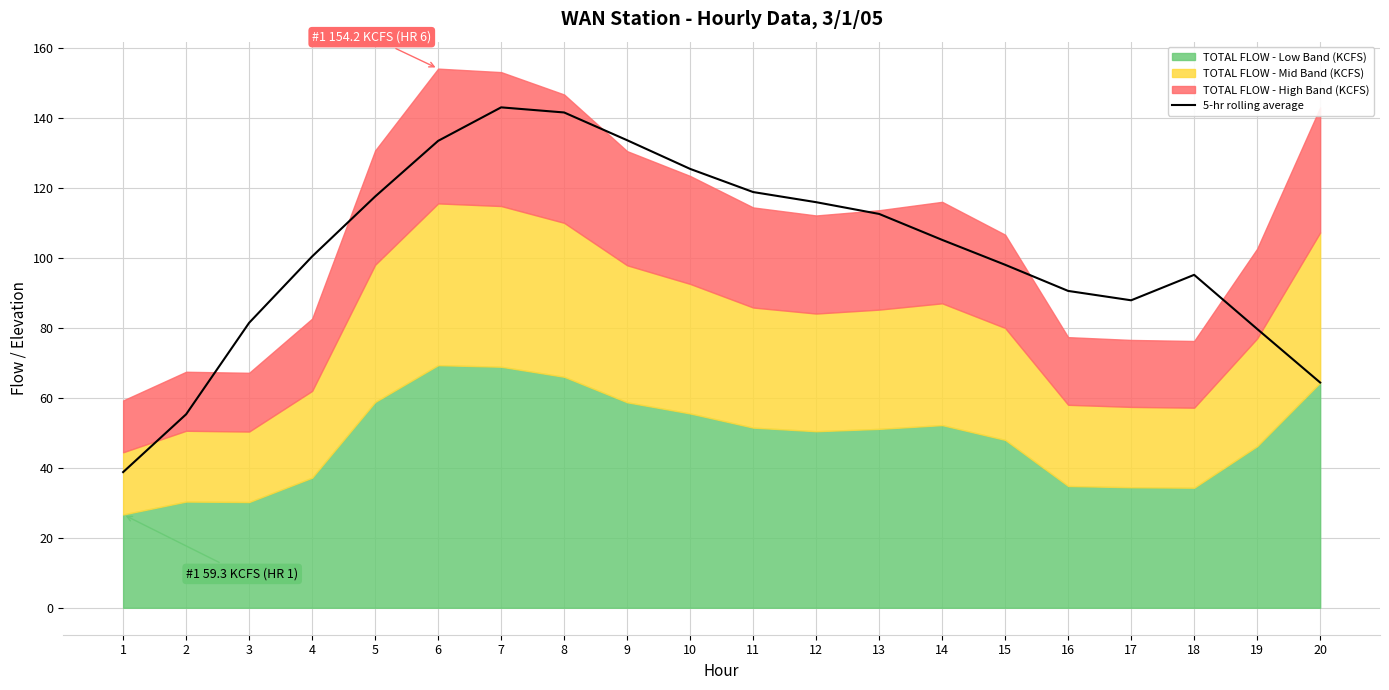

The 5-hr rolling average series shows 63.5 at 12. True or false?

False